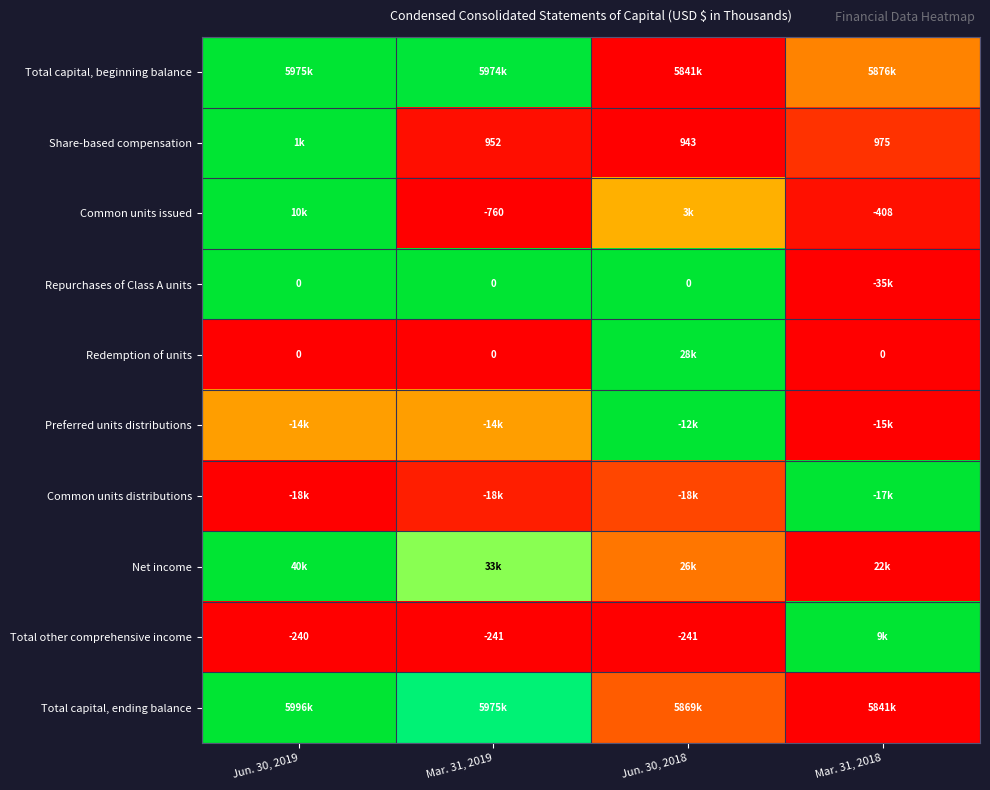

At which category is the sum across all series the highest?

Jun. 30, 2019